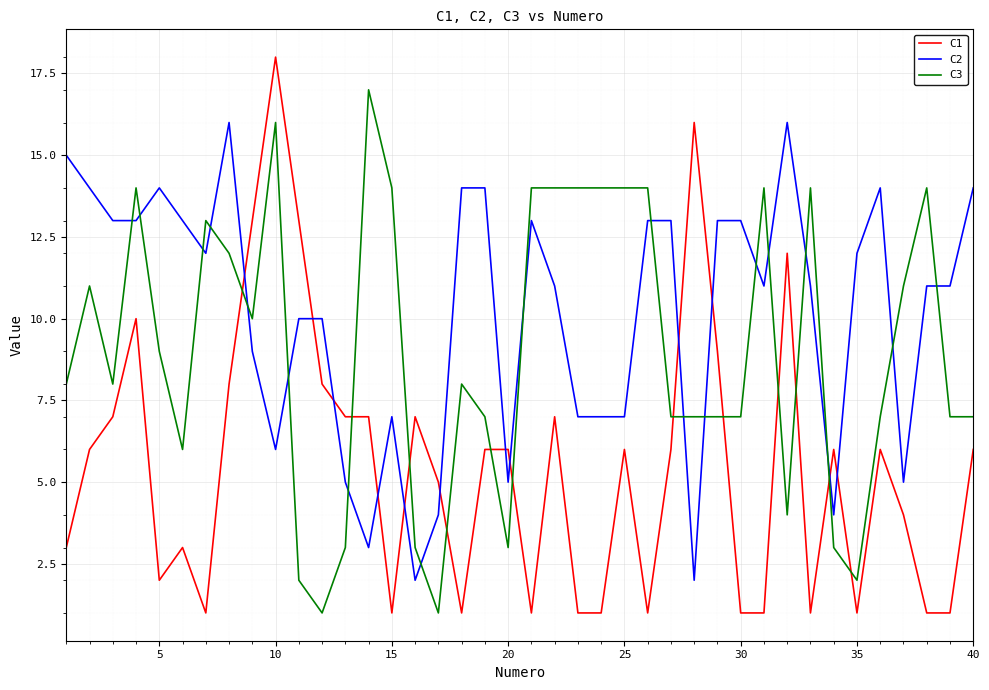

Which series has the largest total across all categories?

C2